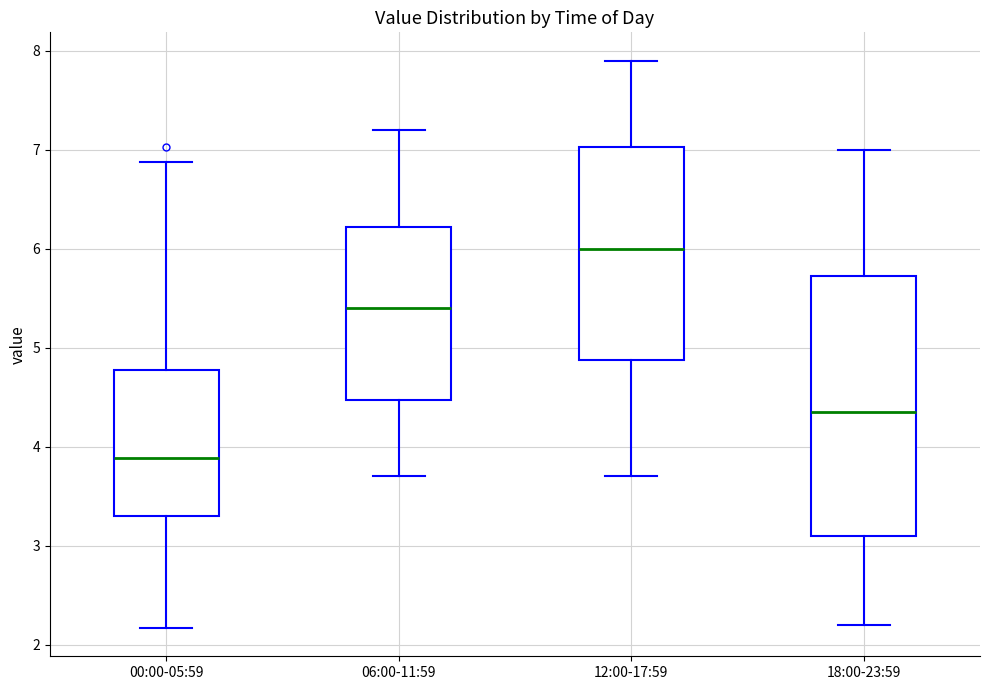

Comparing the boxes themselves (not the whiskers), which one is the tallest?

18:00-23:59